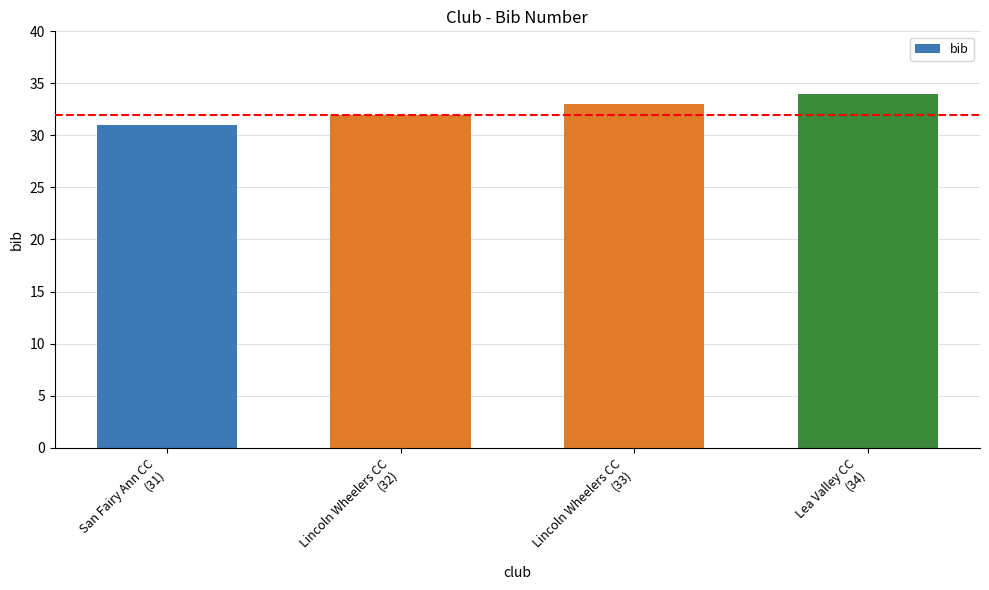

What is the value of the 2nd bar from the left?

32